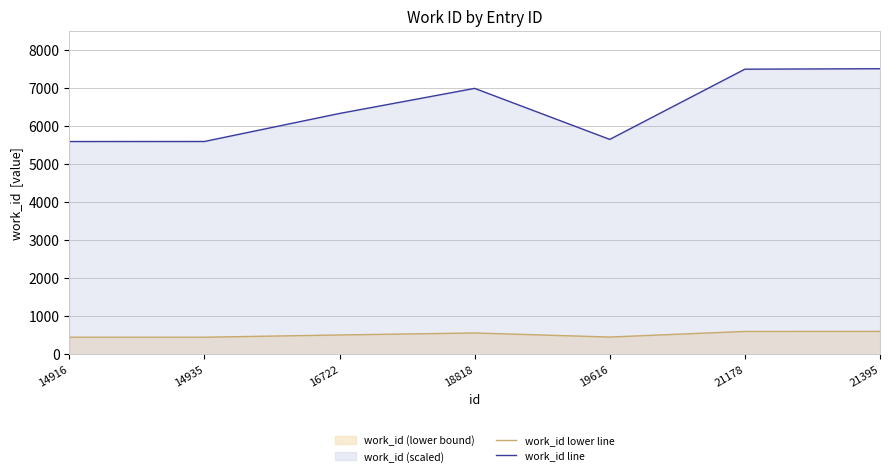

At how many categories does at least one series exceed 3426?

7